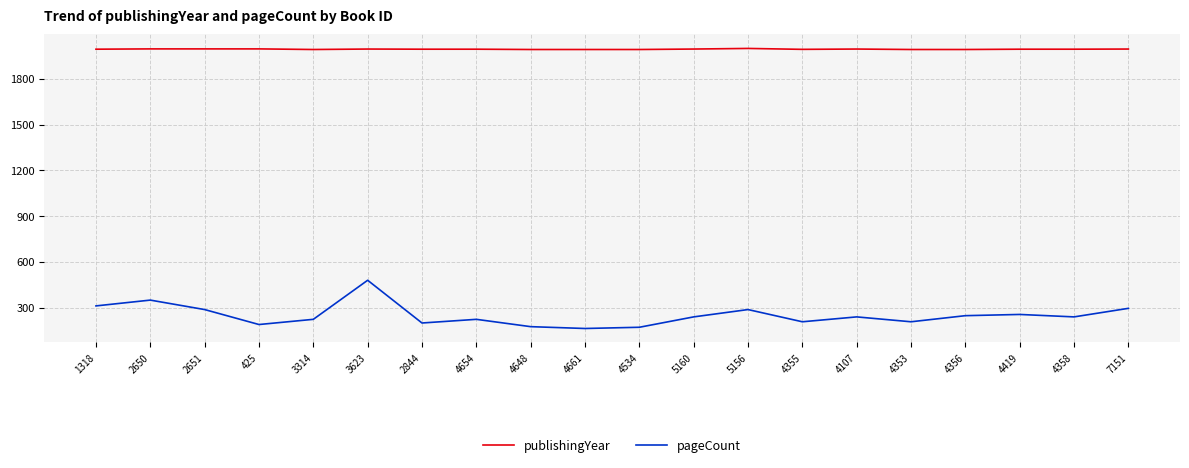

What position from the left is 5156?

13